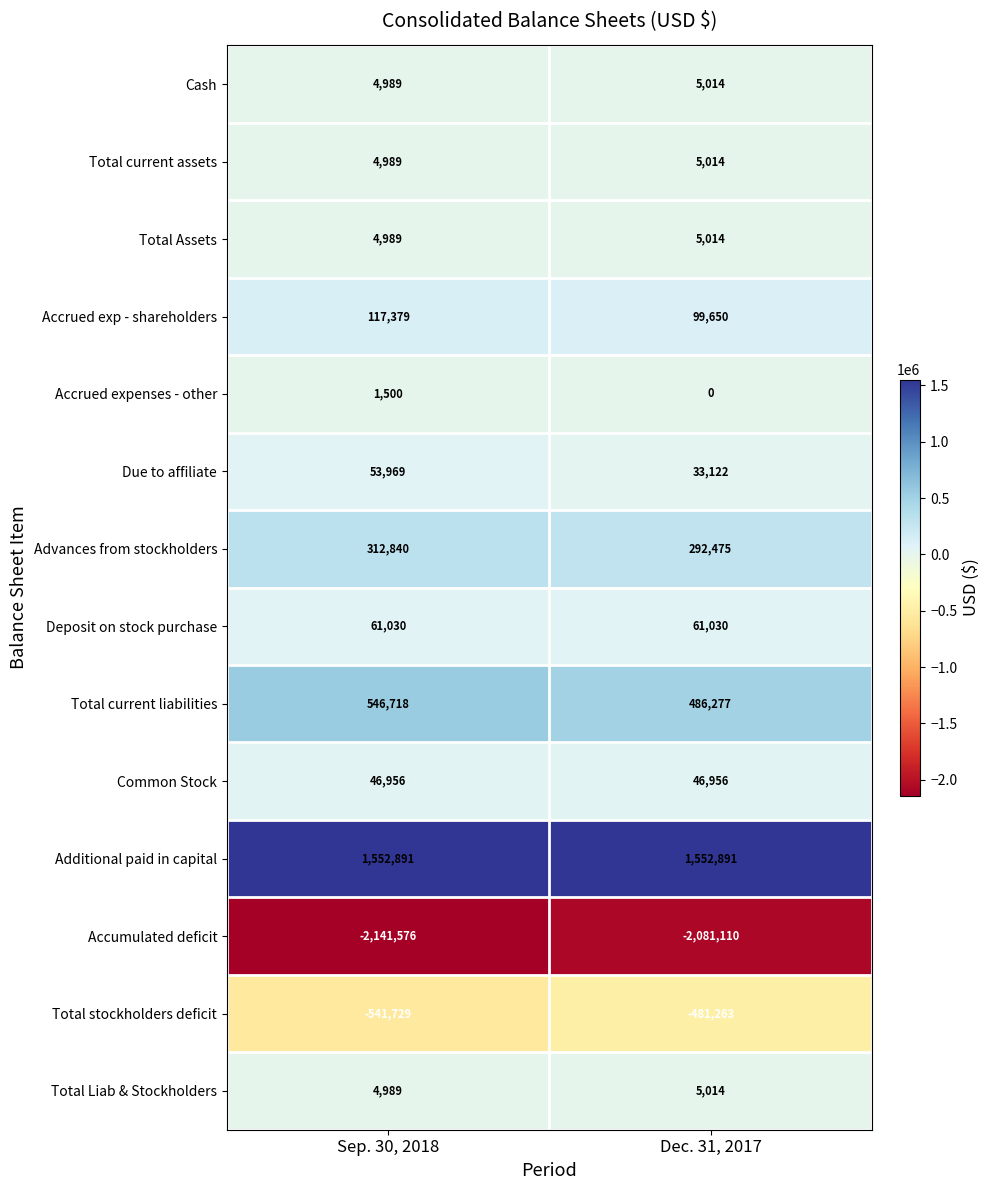

What is the maximum value shown in the chart?

1552891